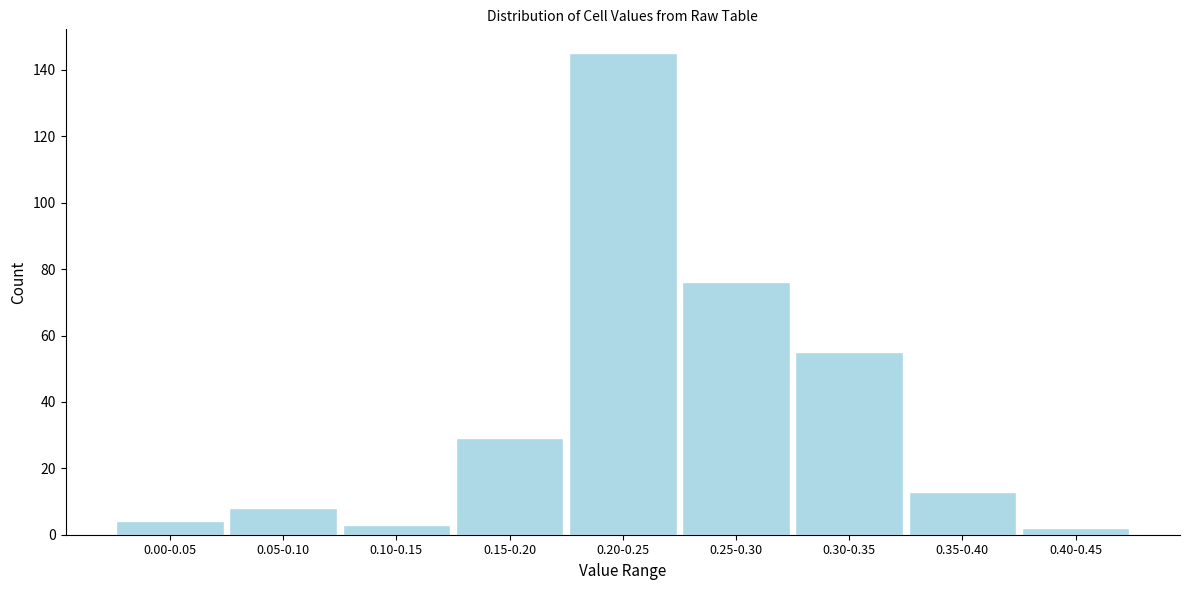

Reading left to right, transcribe all the data shown in this chart.

4	8	3	29	145	76	55	13	2